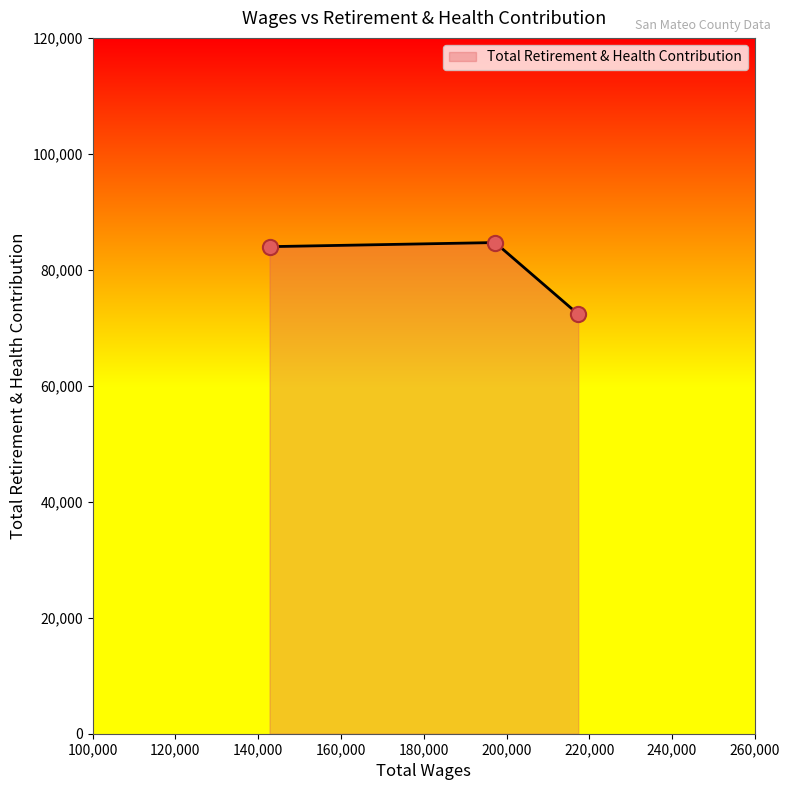

What is the minimum value shown in the chart?

72341